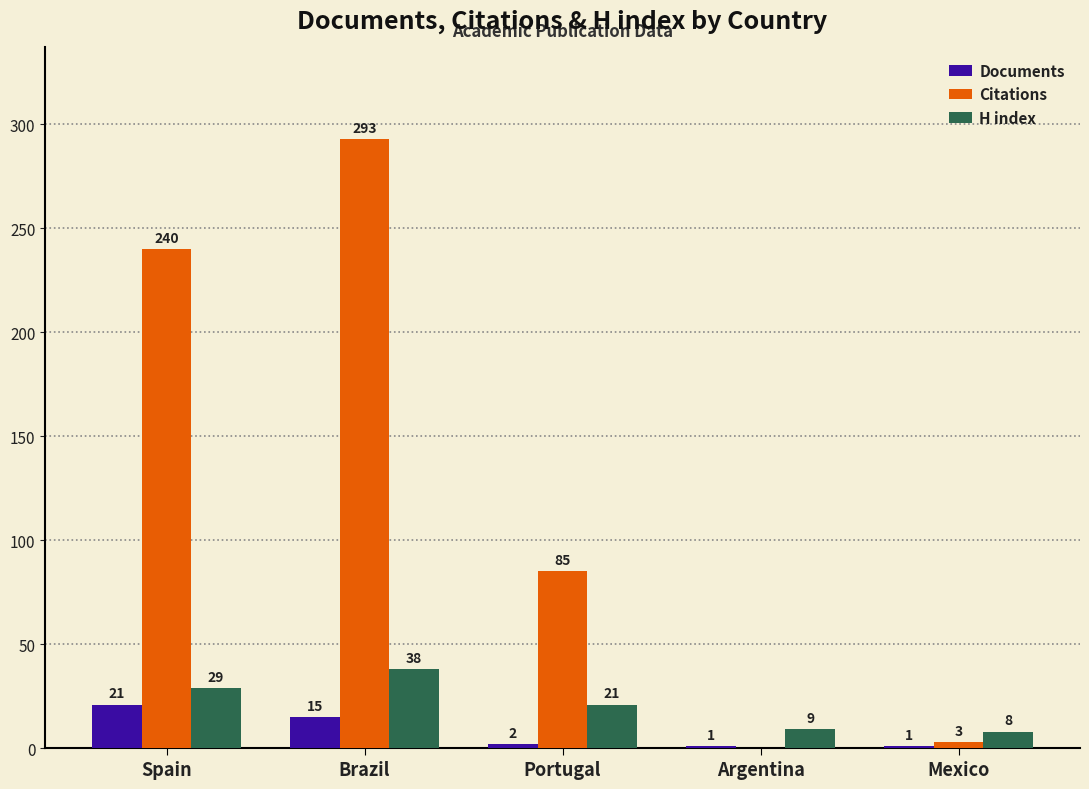

Does the chart contain stacked bars?

No